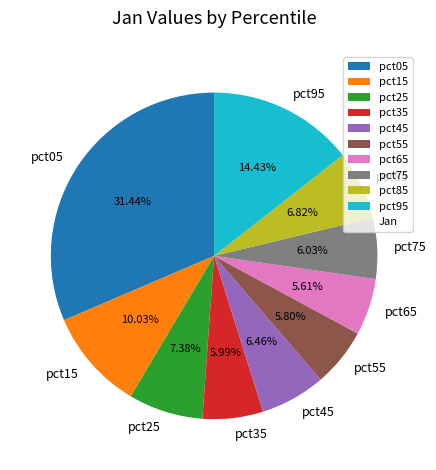

Which slice is the largest?

pct05